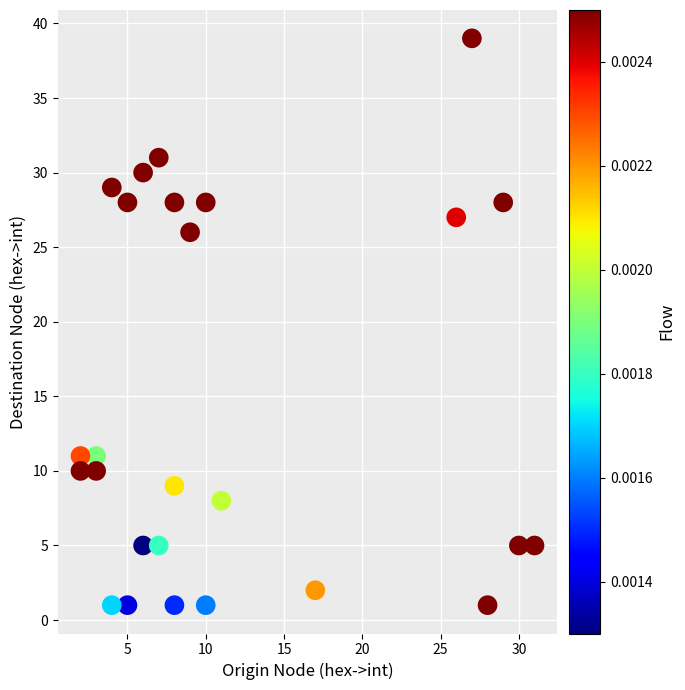

What Y value in the scatter plot is closest to 20?

26